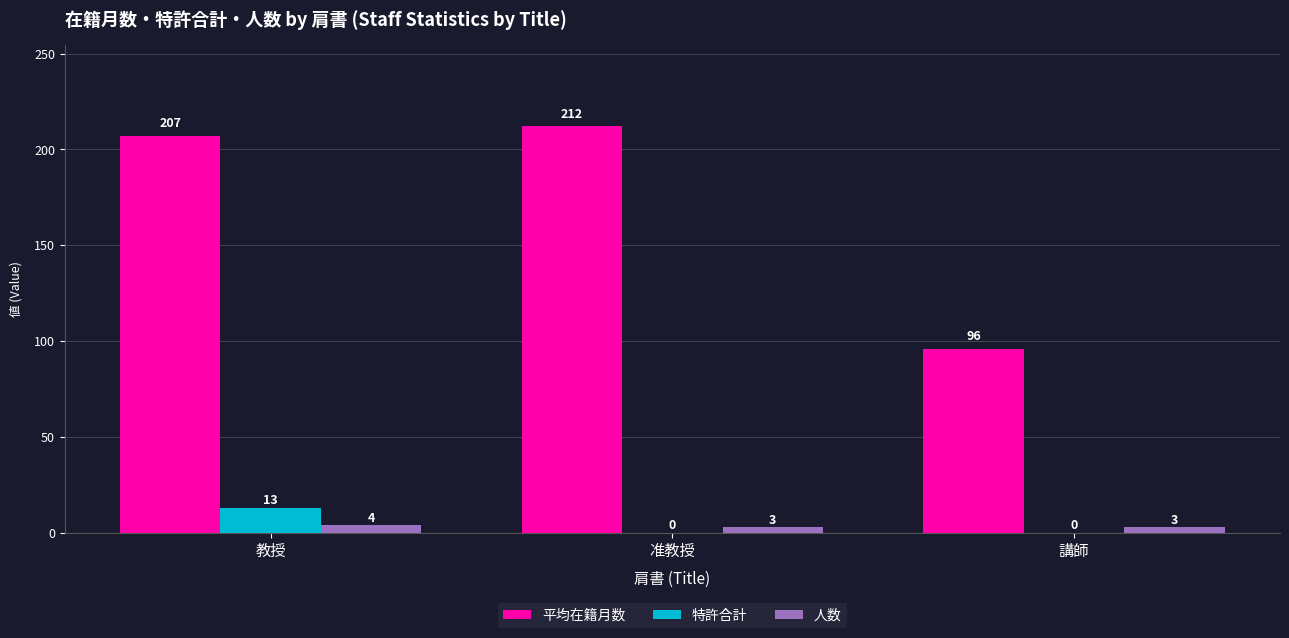

What is the maximum value for 人数?

4